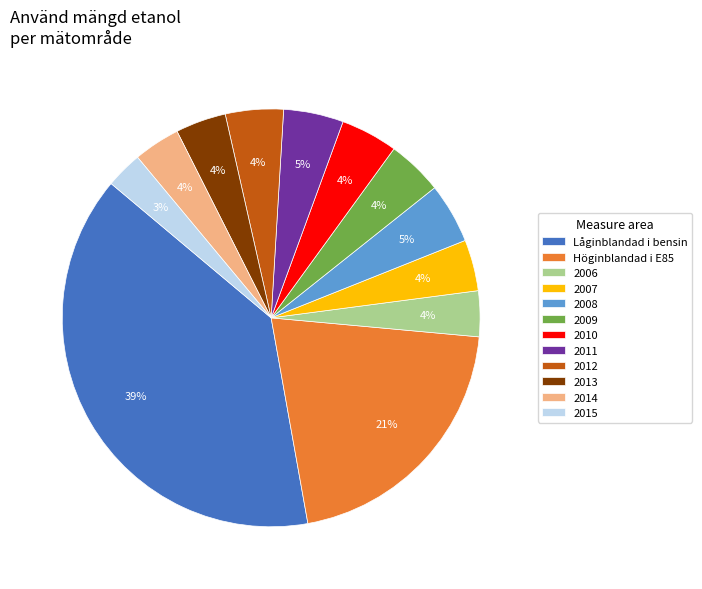

To the nearest percent, what is the difference between the largest and smallest slice percentages?

36%